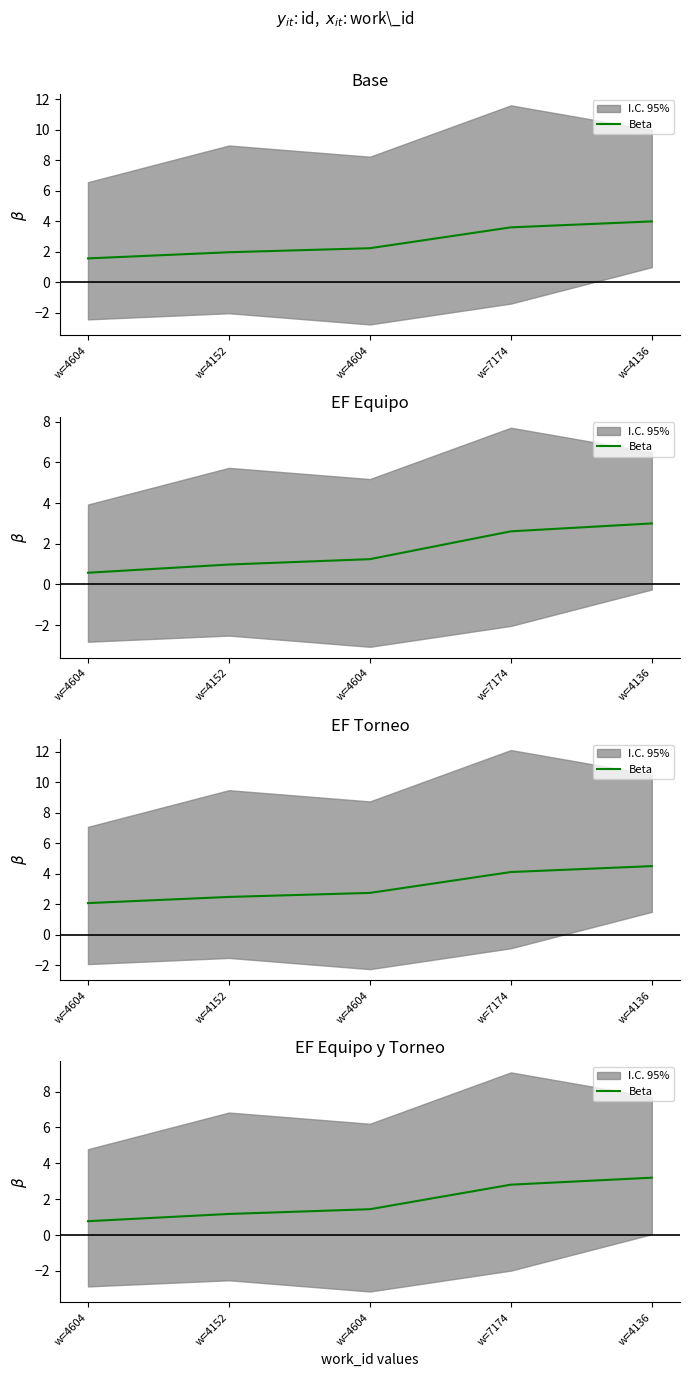

Between w=4604 and w=4136, which is larger?

w=4136